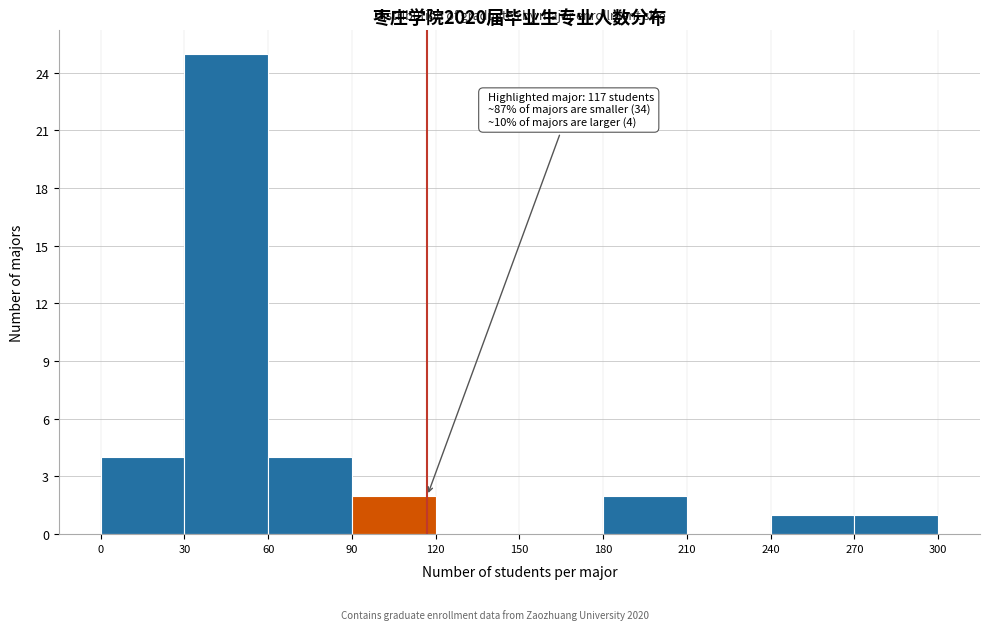

Which range on the x-axis has the tallest bar?

30 to 60